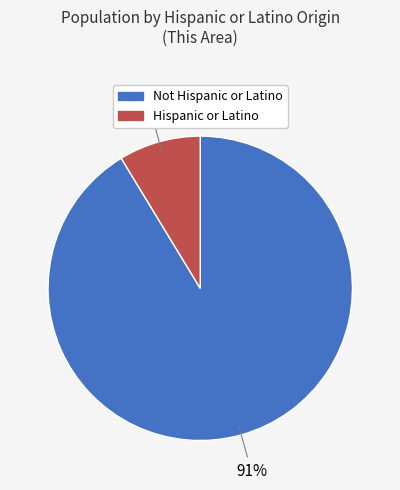

Do Hispanic or Latino and Not Hispanic or Latino together represent more than half of the pie?

Yes